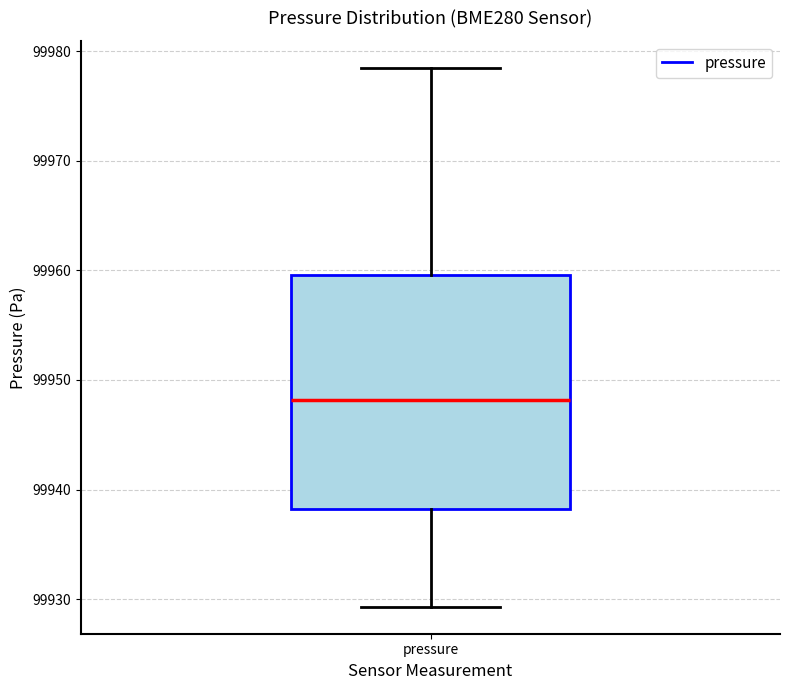

Read this box plot against the y-axis: the position of the median line, the range covered by the box, and the ends of both whiskers. The values are not printed on the chart, so give them approximately, as read against the axis.

median 99948, box 99938 to 99960, whiskers 99929 to 99978